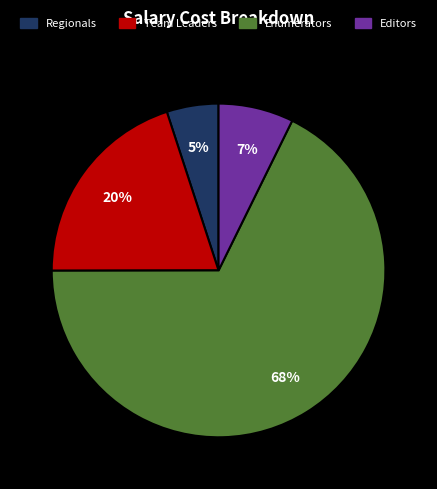

To the nearest percent, what is the difference between the largest and smallest slice percentages?

63%